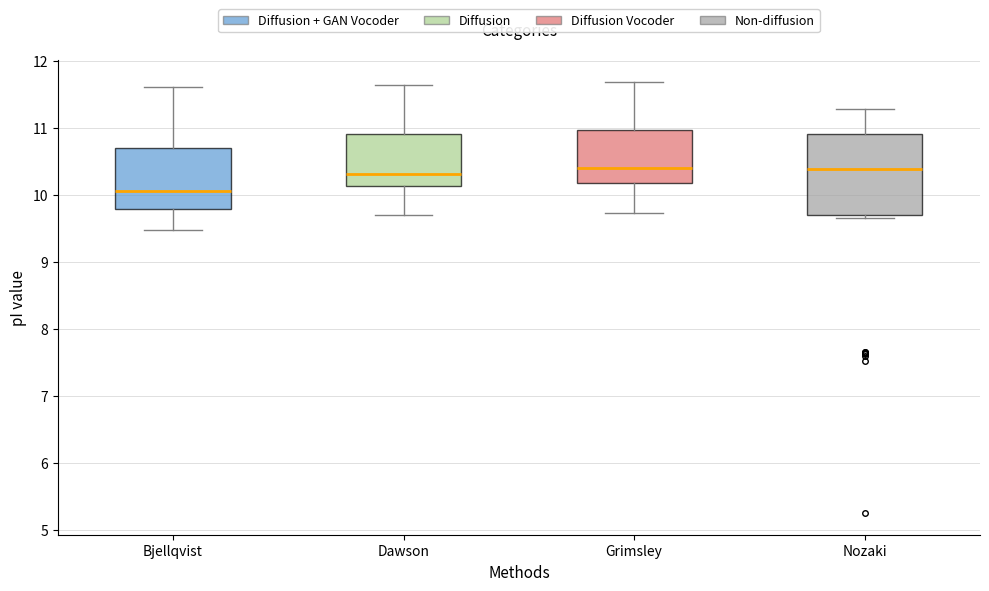

Which box is the tallest, from its lower edge to its upper edge?

Nozaki